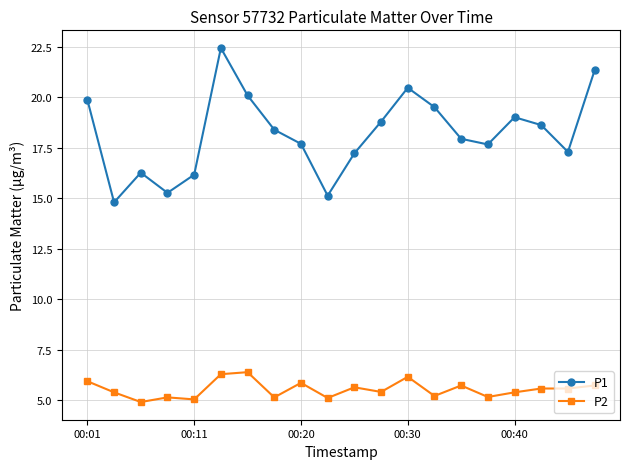

True or false: P1 and P2 intersect in this chart.

False